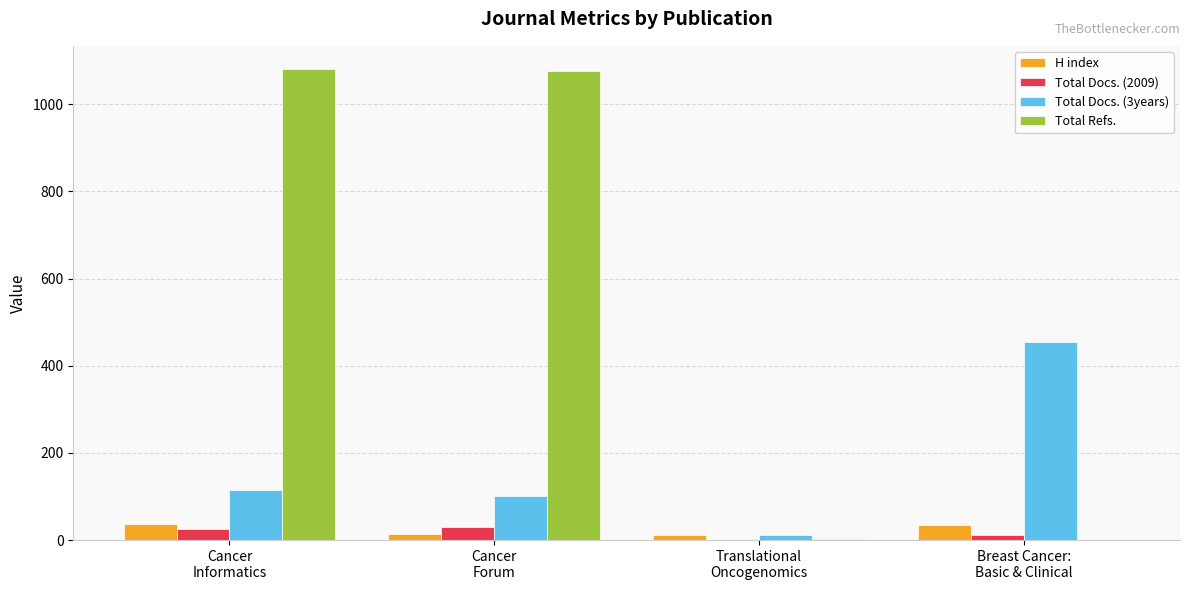

The Total Docs. (3years) series shows 44 at Cancer
Forum. True or false?

False